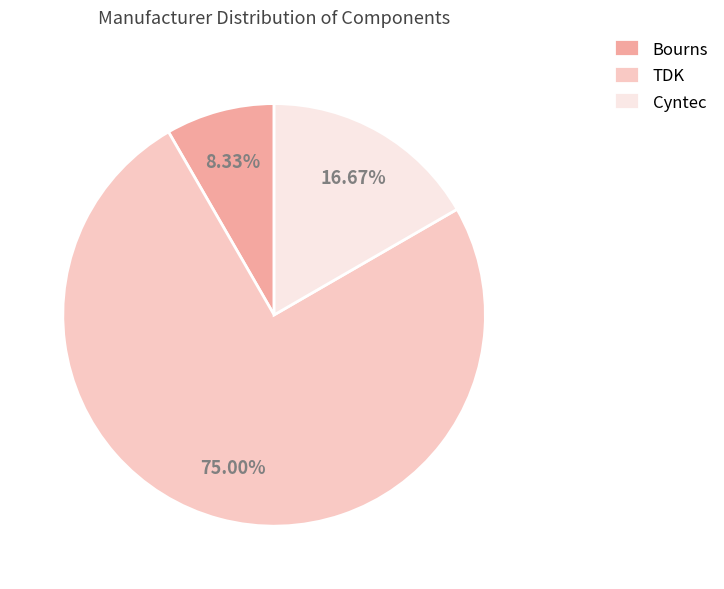

What is the largest slice in the pie chart?

TDK